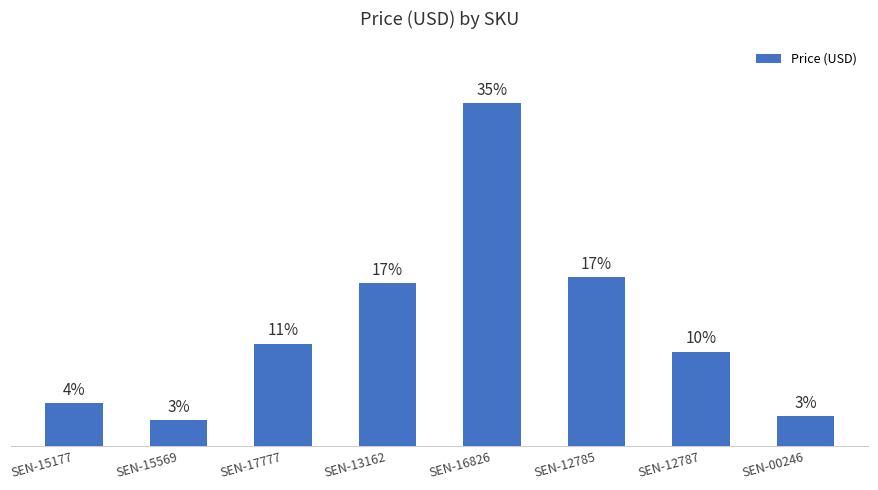

Does the chart contain any negative values?

No